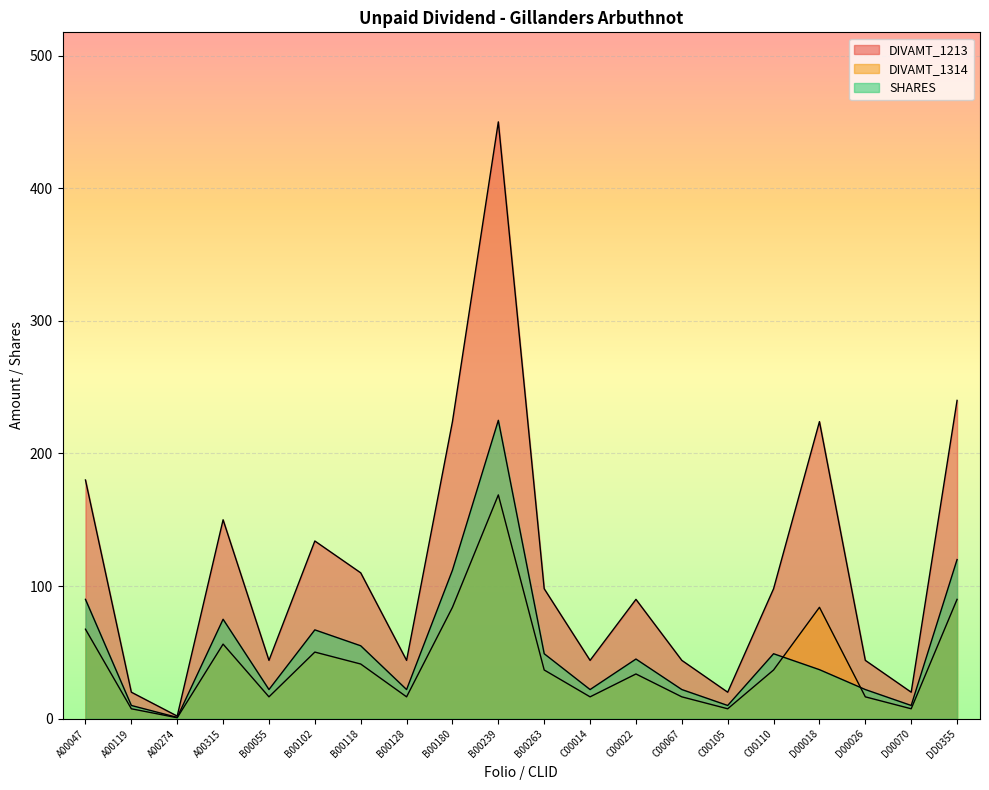

What is the maximum value for SHARES?

225.0